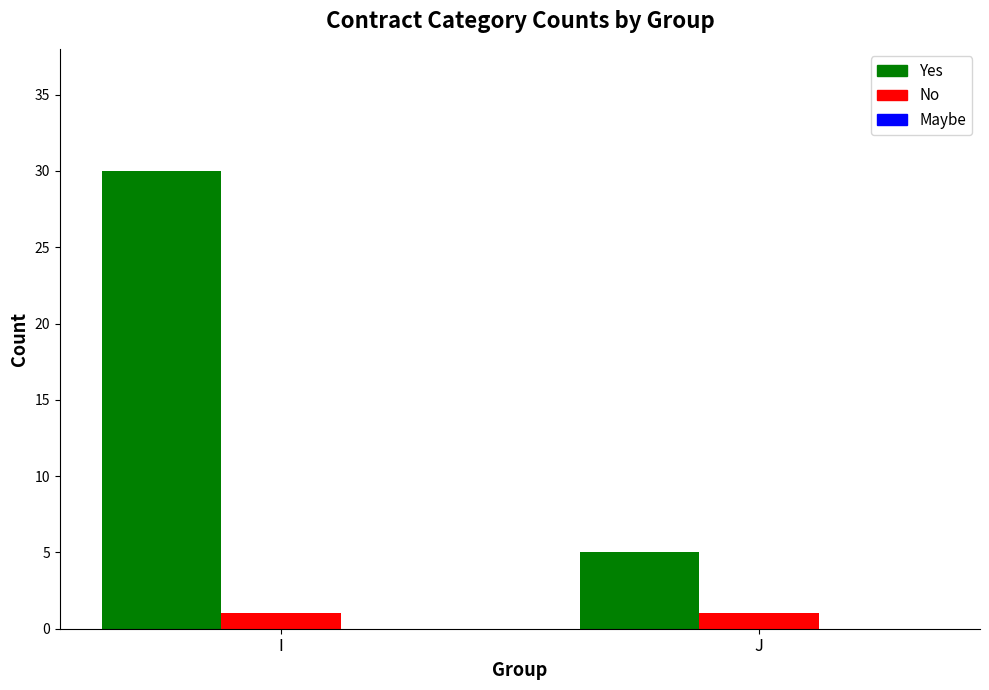

Count the number of categories in the chart.

2